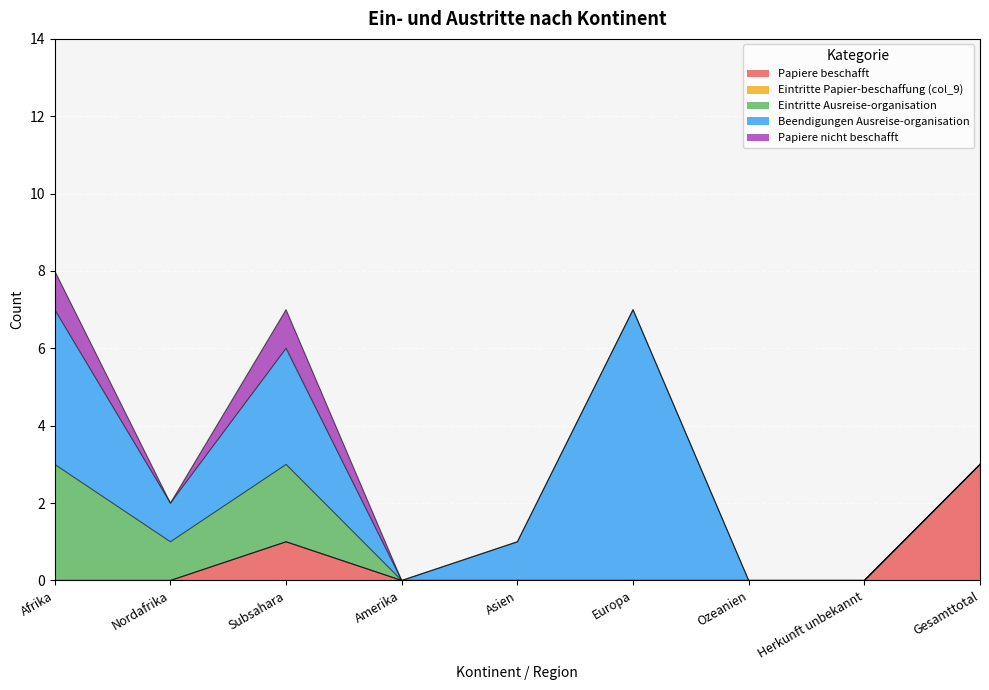

Which series has the widest spread of values?

Beendigungen Ausreise-organisation